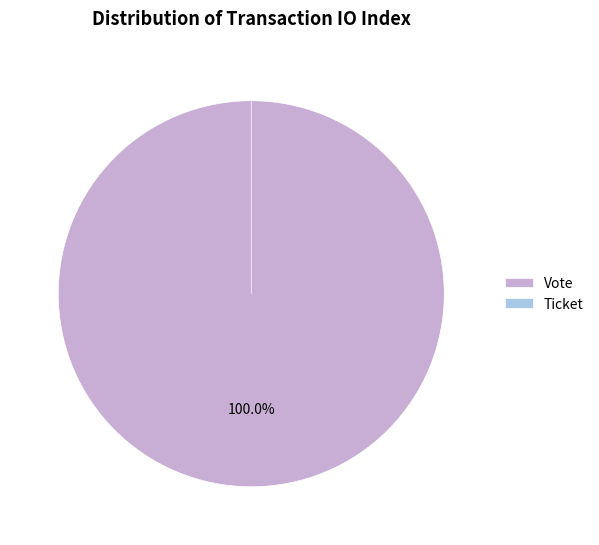

Is it true that Ticket is 0% of the pie?

True